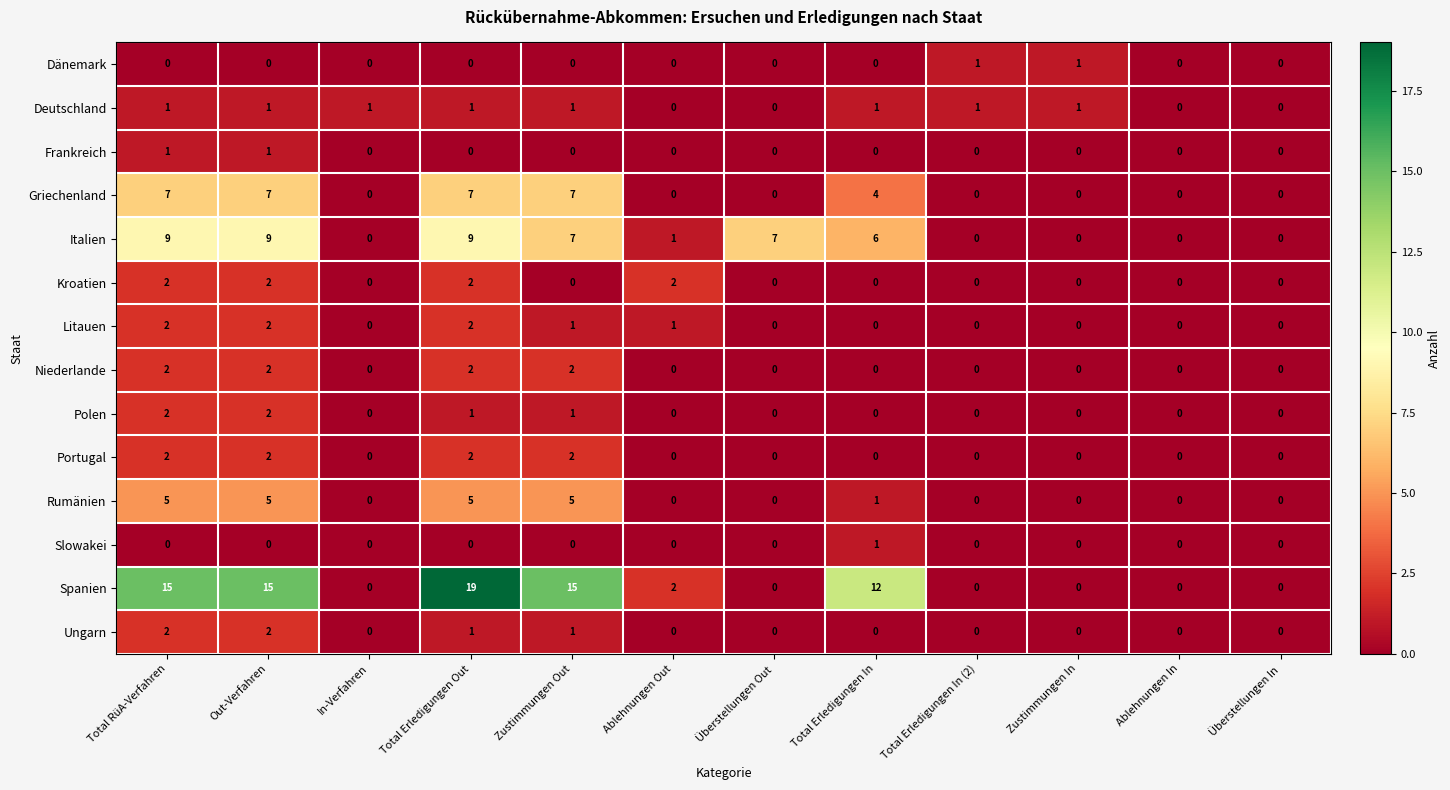

Which series has the largest range (max minus min)?

Spanien